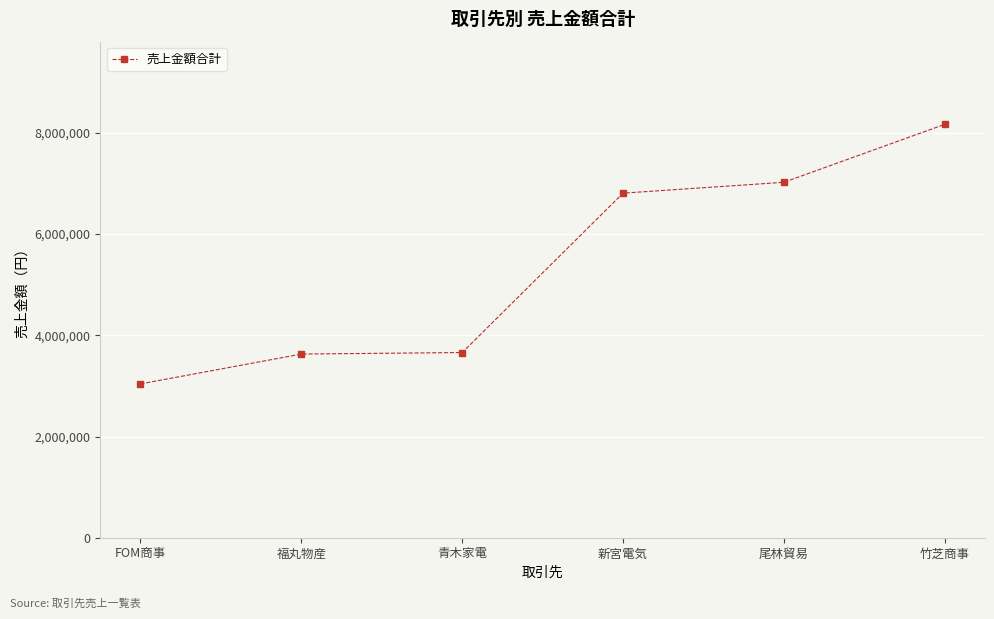

What position from the right is 青木家電?

4